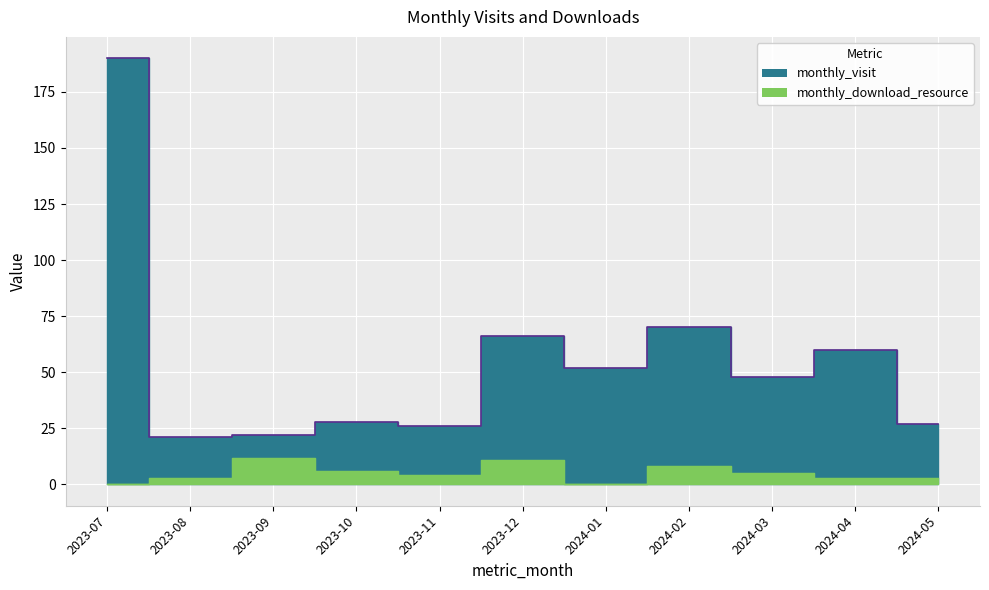

How many distinct data groups are displayed?

2